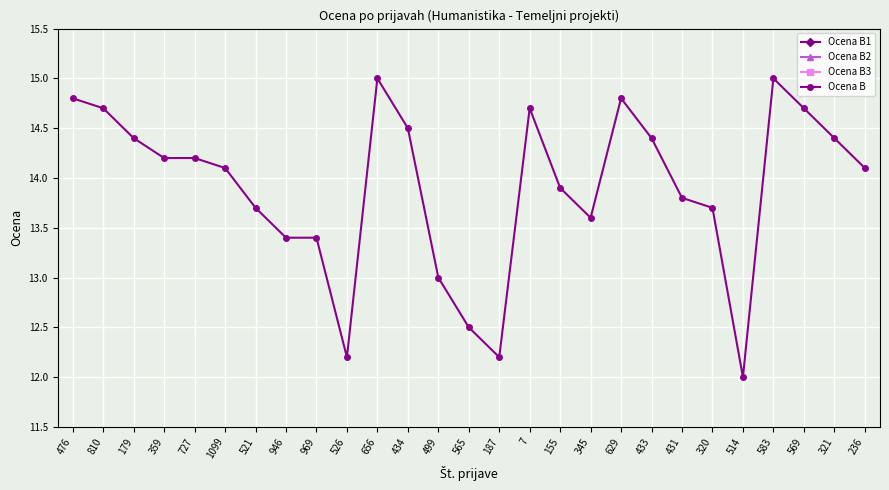

True or false: Ocena B2 has more than 2 points higher than both neighbors.

True